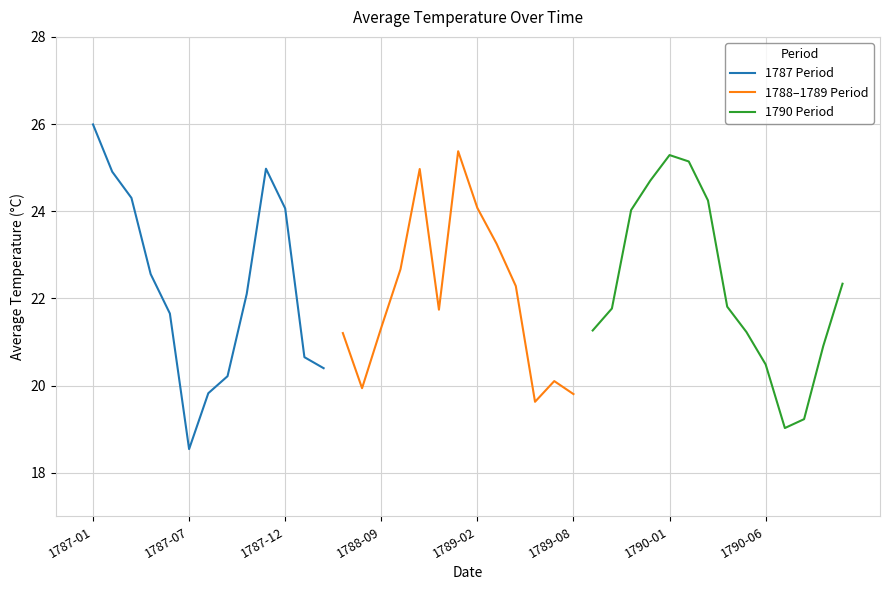

Count the number of values greater than 21.

27